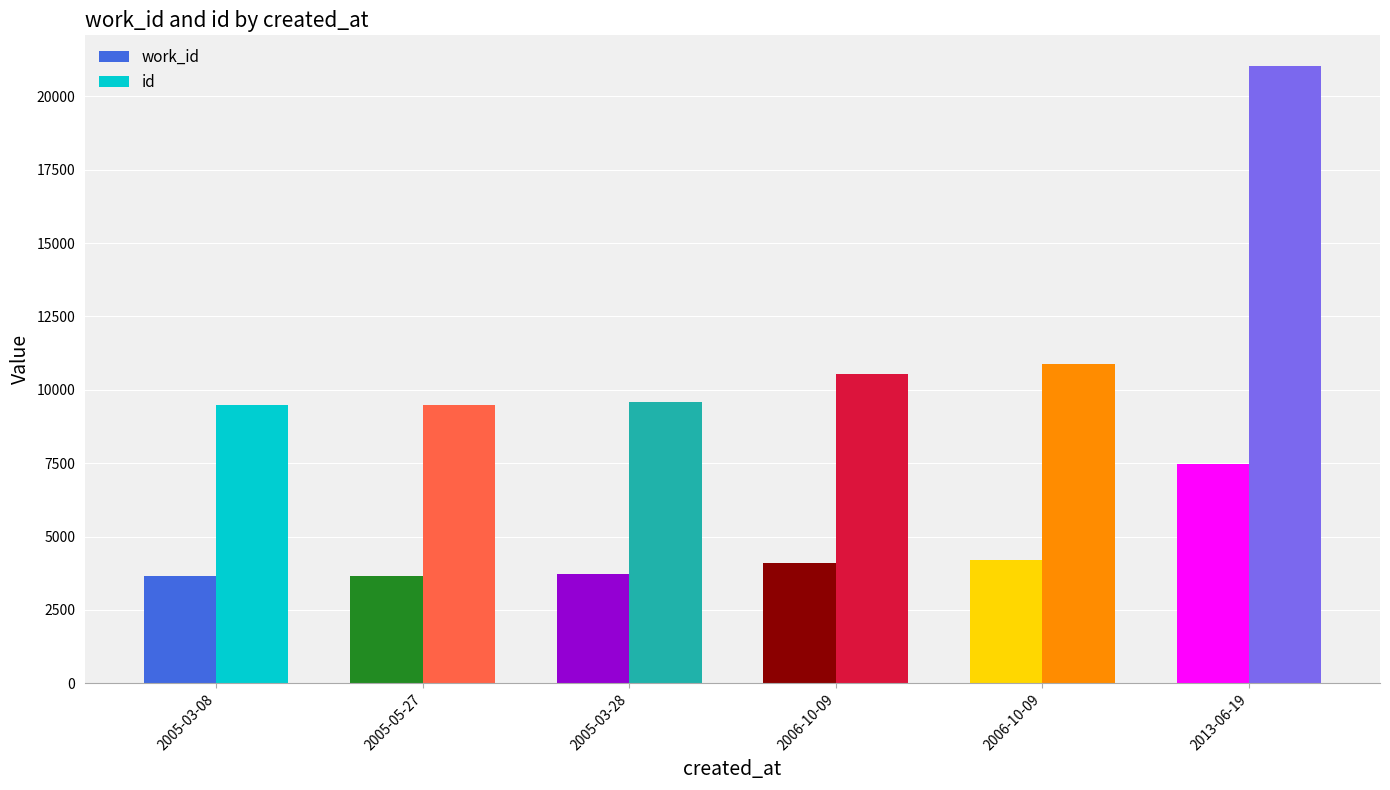

Read the work_id value at 2006-10-09, to the nearest 50.

4200